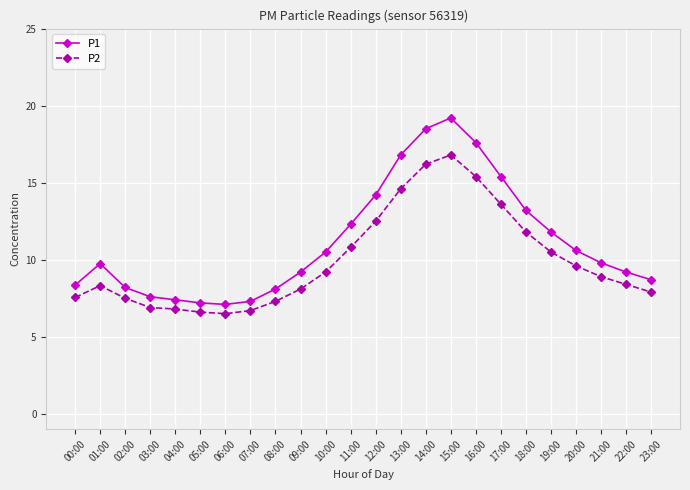

What is the value of the P1 point at the 20th from the left?

11.8